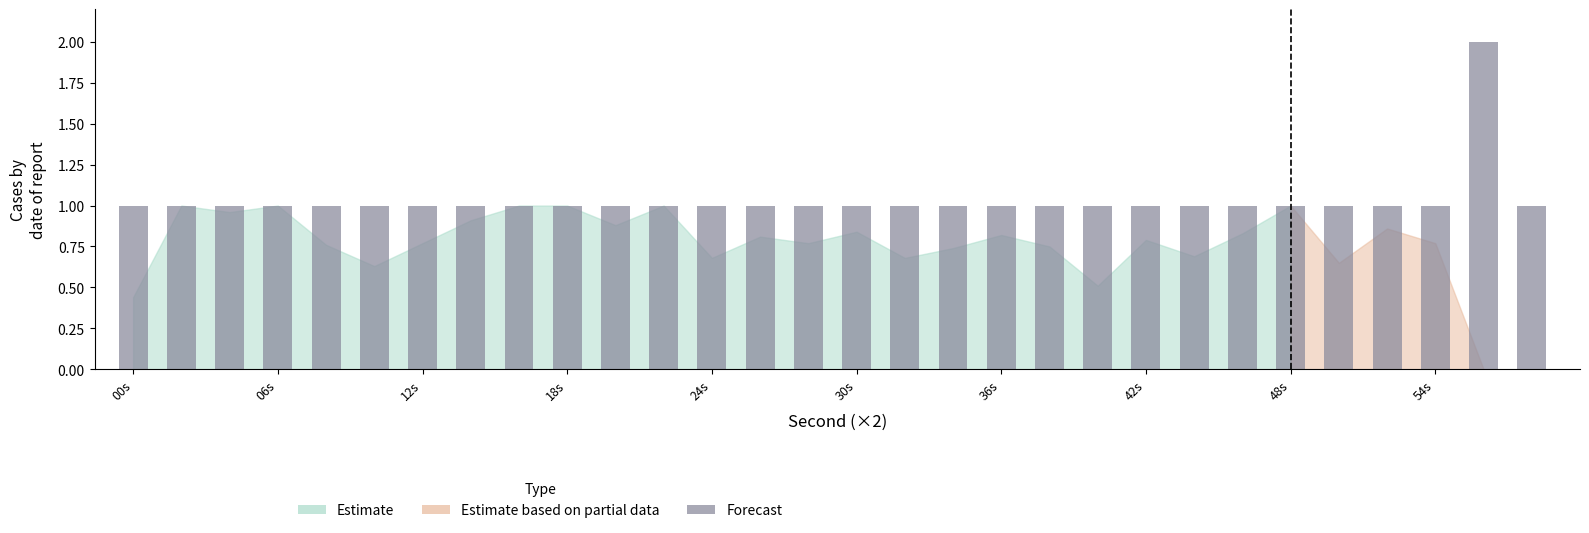

Reading left to right, transcribe all the data shown in this chart.

1	1	1	1	1	1	1	1	1	1	1	1	1	1	1	1	1	1	1	1	1	1	1	1	1	1	1	1	2	1